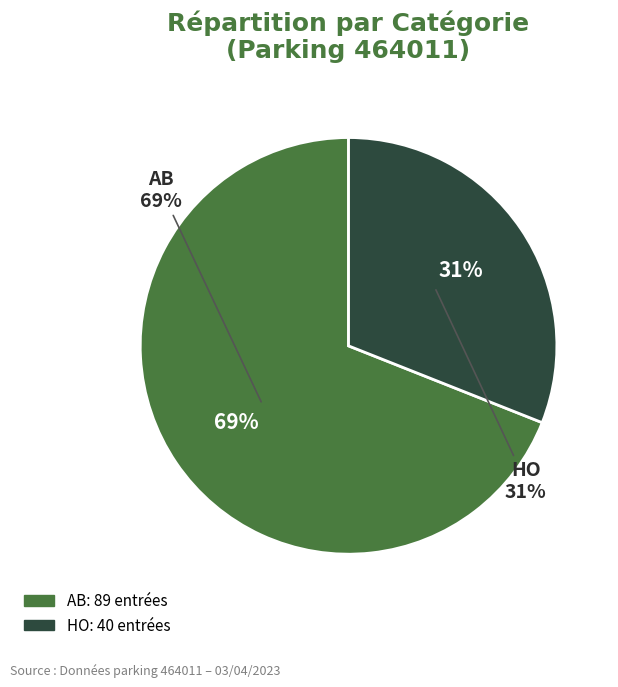

Is it true that HO is 31% of the pie?

True